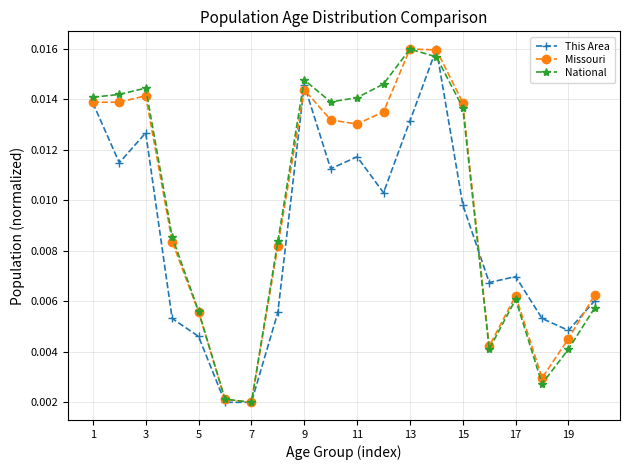

In Missouri, how many points are higher than both neighbors (excluding endpoints)?

4